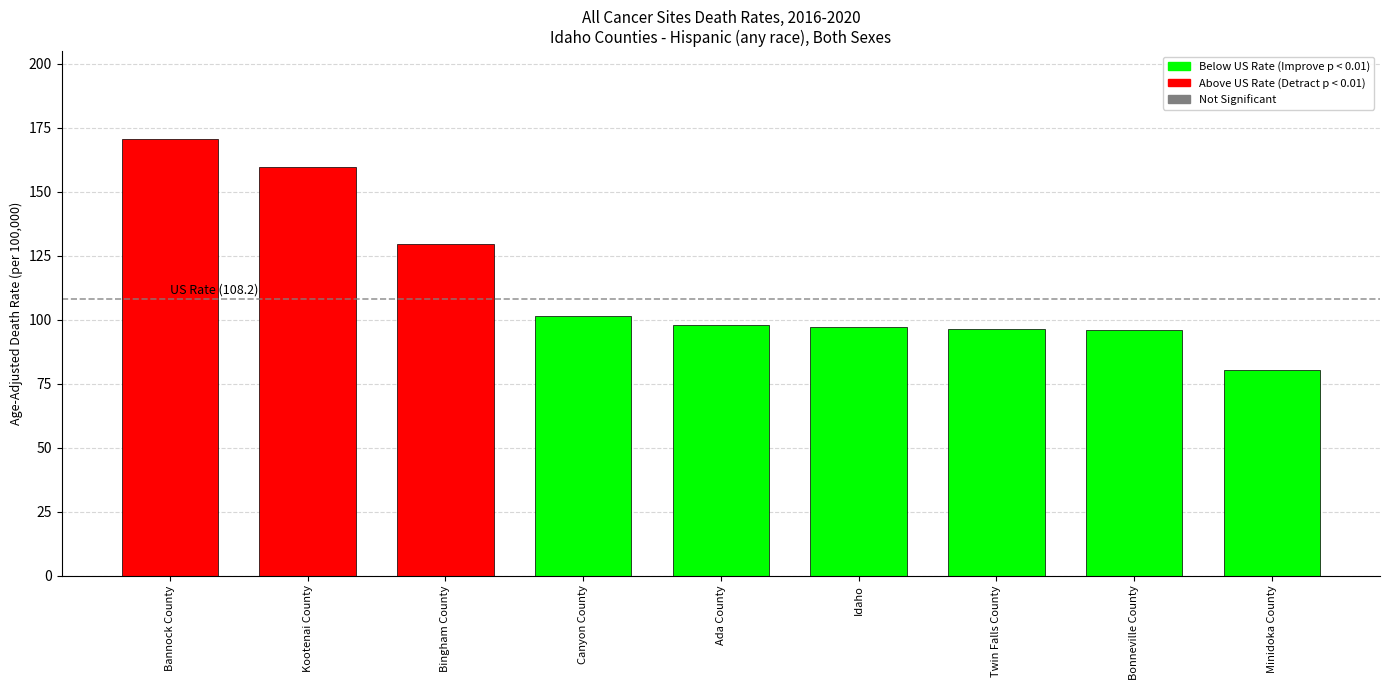

What is the average value?

114.4